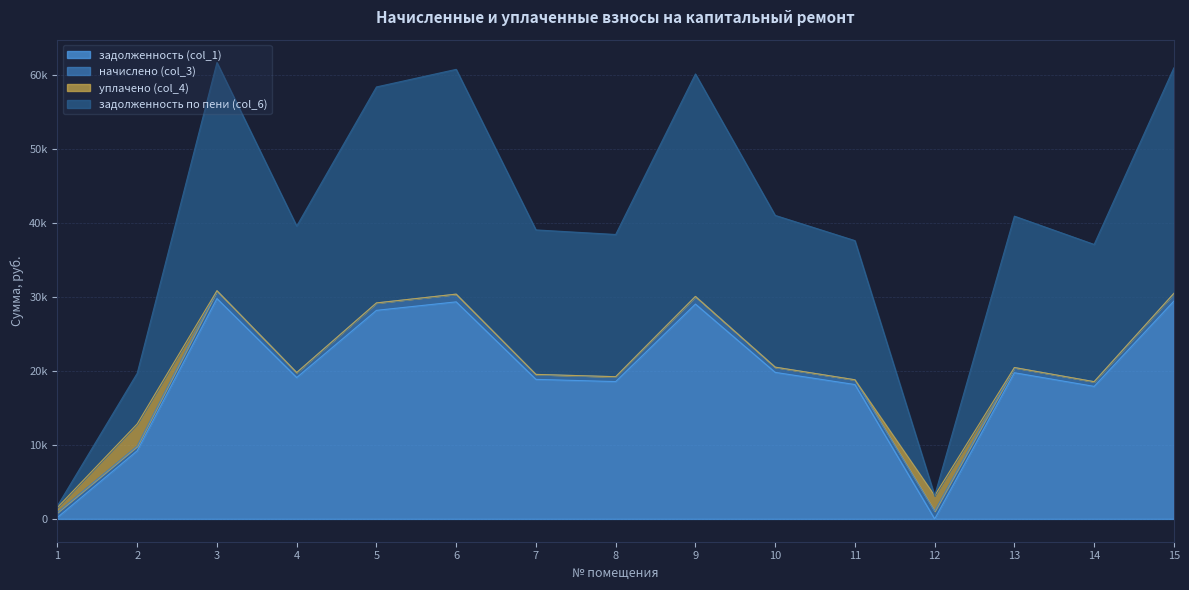

Between 5 and 15, which is larger?

15